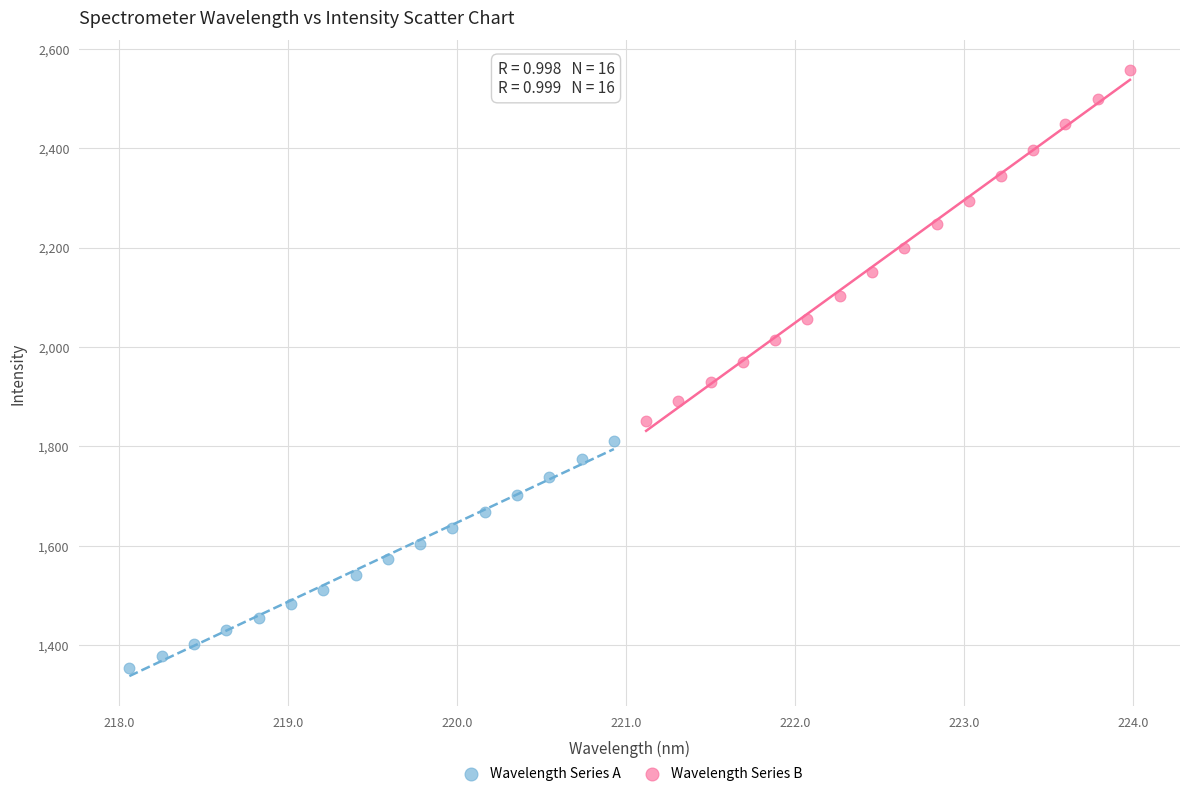

Which series reaches the minimum Y coordinate?

Wavelength Series A